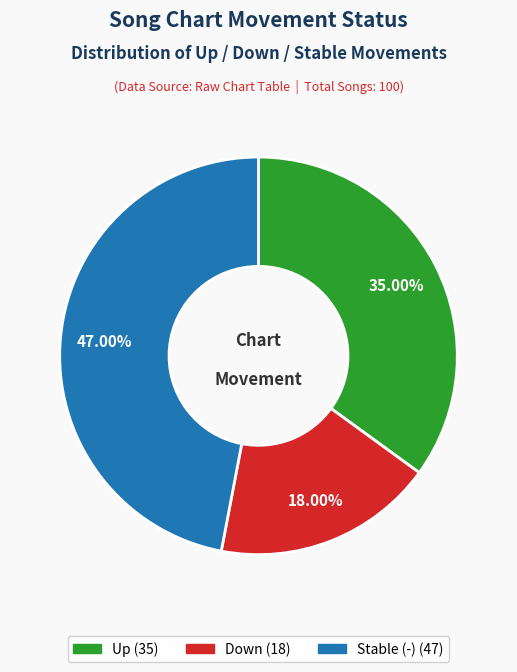

How many slices are in this pie chart?

3